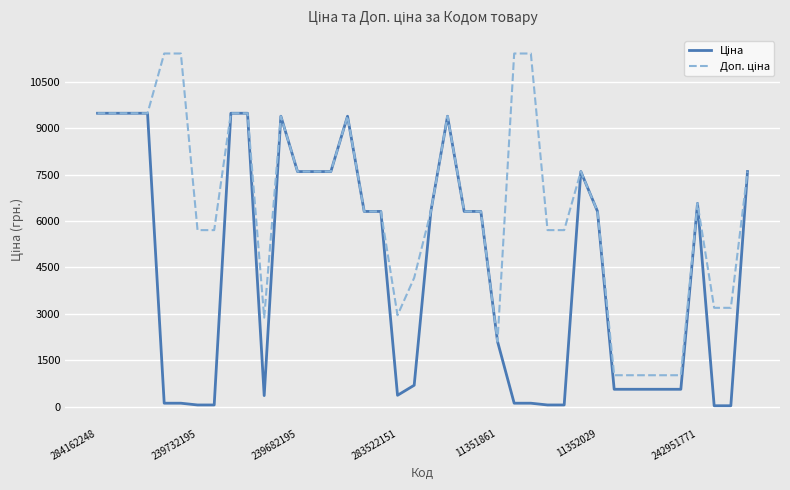

What is the greatest value displayed?

11410.0